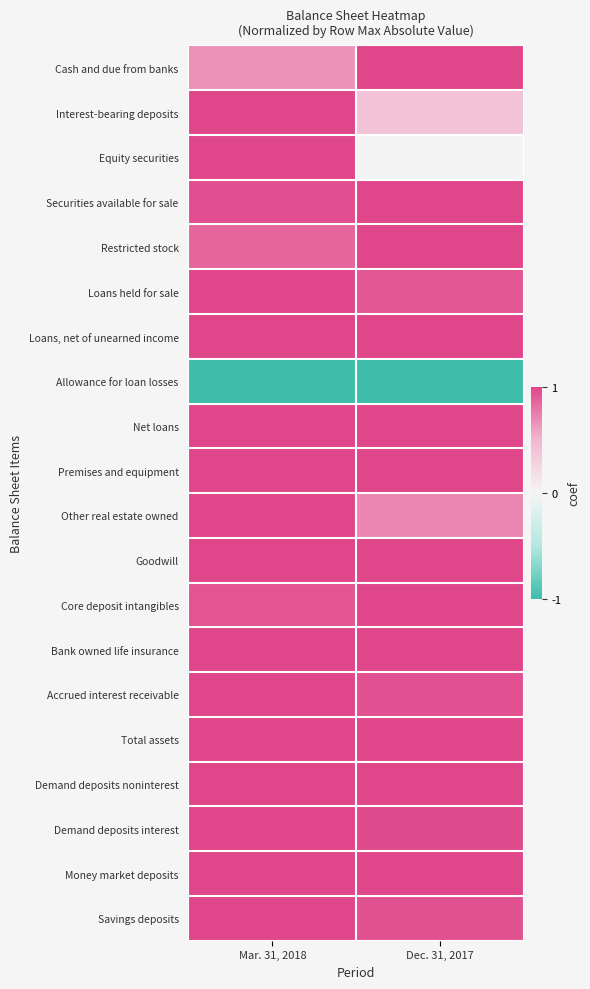

Rank the series by their maximum value, from highest to lowest.

Cash and due from banks, Interest-bearing deposits, Equity securities, Securities available for sale, Restricted stock, Loans held for sale, Loans, net of unearned income, Net loans, Premises and equipment, Other real estate owned, Goodwill, Core deposit intangibles, Bank owned life insurance, Accrued interest receivable, Total assets, Demand deposits noninterest, Demand deposits interest, Money market deposits, Savings deposits, Allowance for loan losses